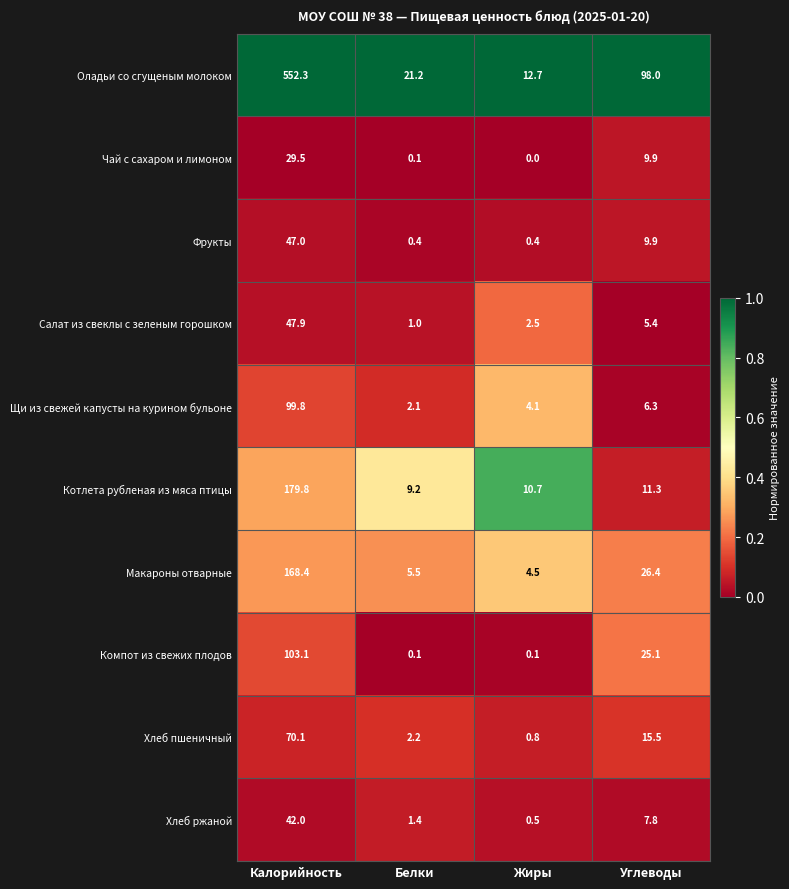

The value of Щи из свежей капусты на курином бульоне at Жиры is 4.1. True or false?

True